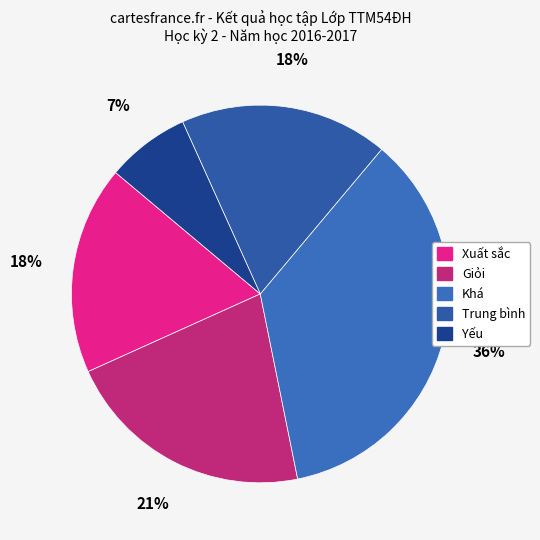

Count the number of slices in the pie.

5